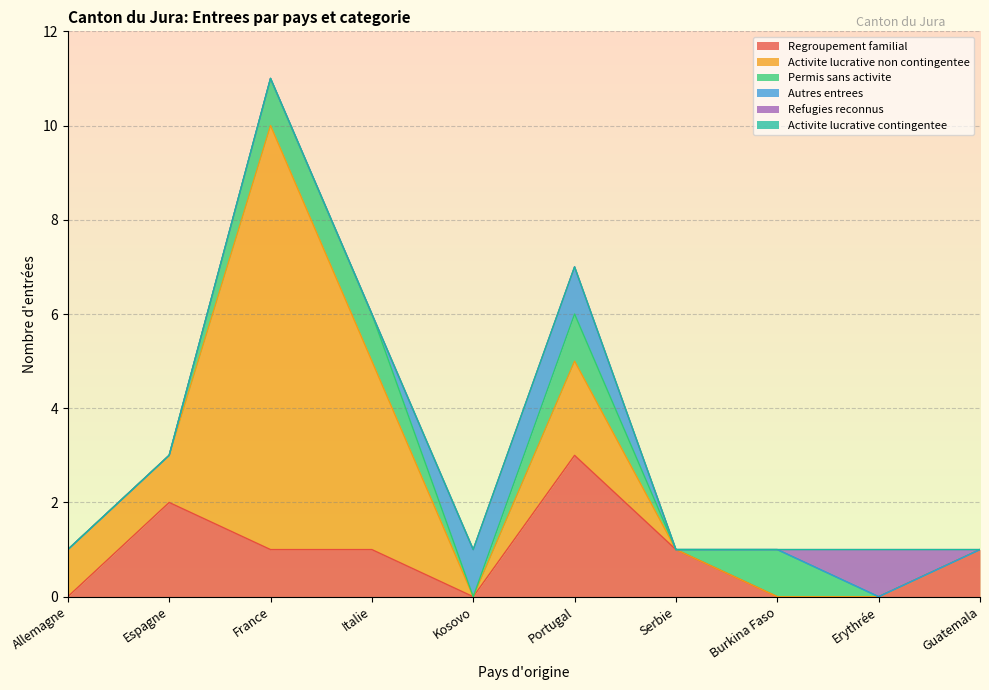

True or false: Refugies reconnus has a value of 1 at Allemagne.

False